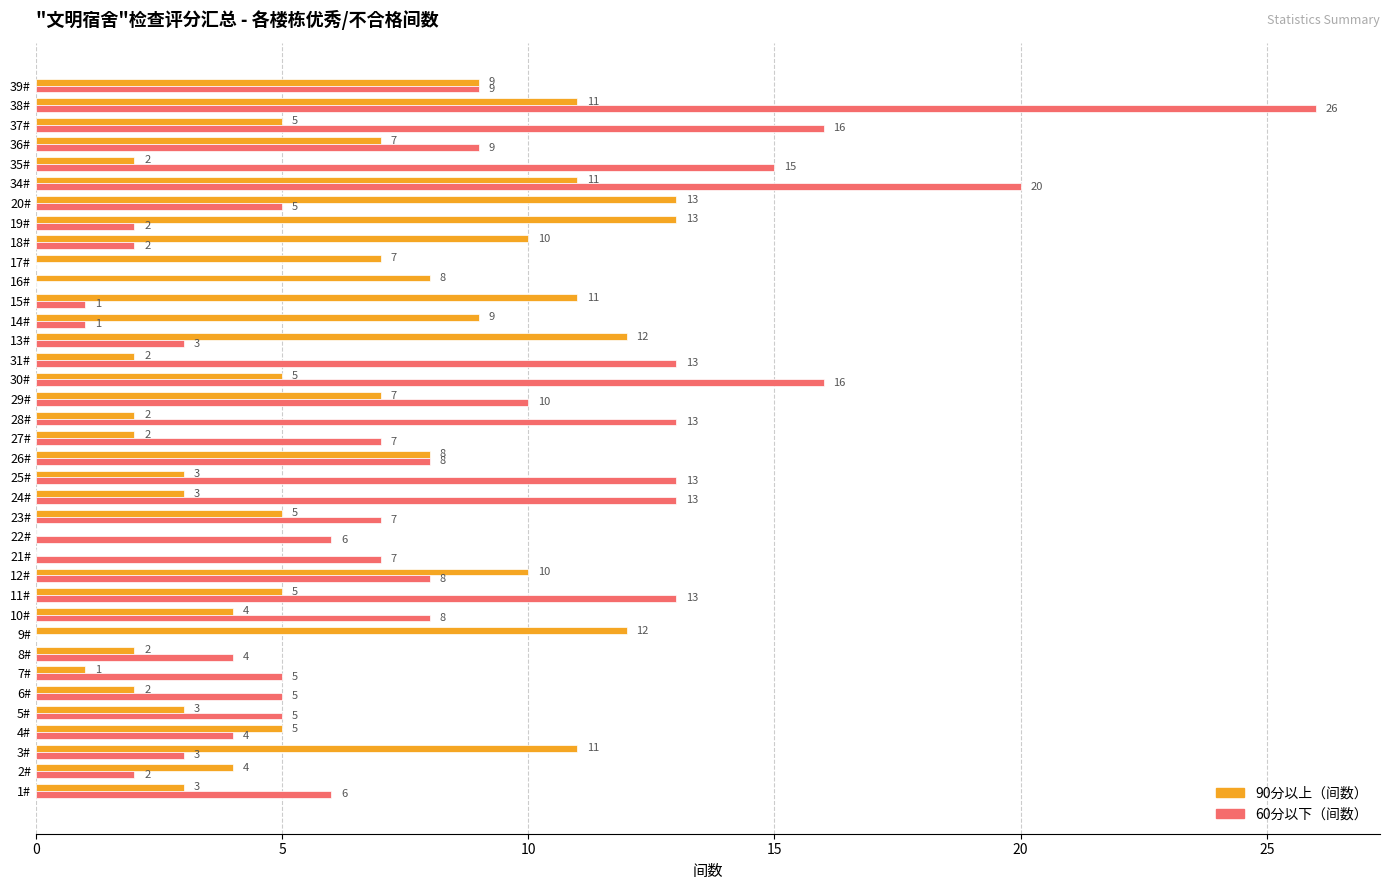

The value of 90分以上（间数） at 25# is 3. True or false?

True